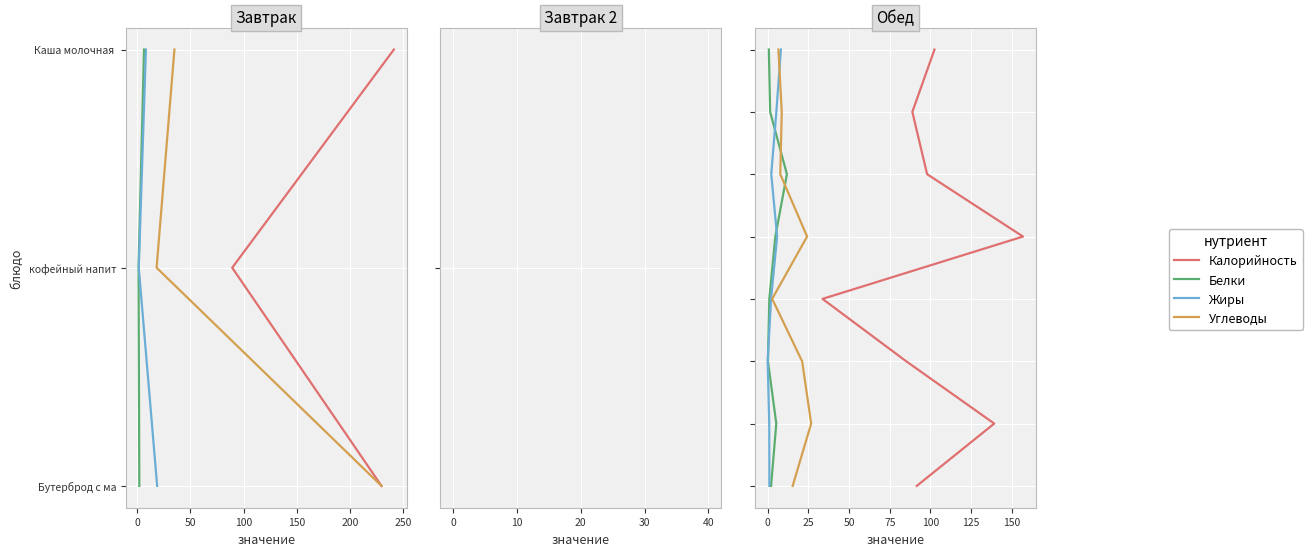

How many distinct data groups are displayed?

4